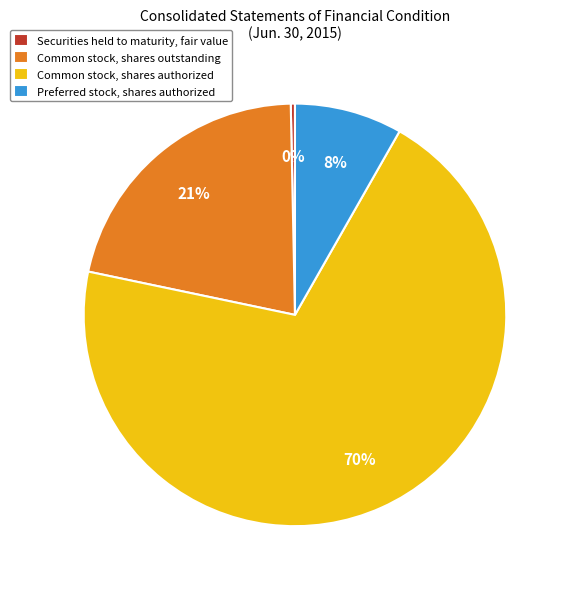

What is the majority slice?

Common stock, shares authorized